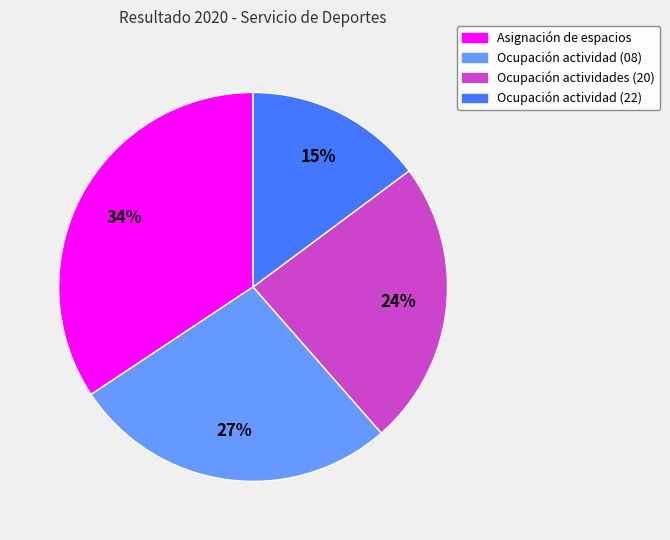

Is there a majority slice in this chart?

No